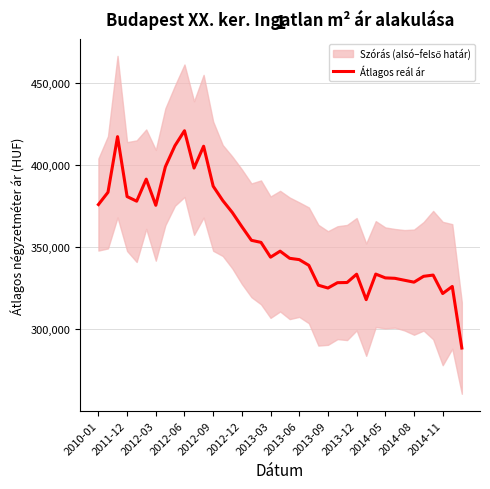

How many categories are shown in the chart?

39